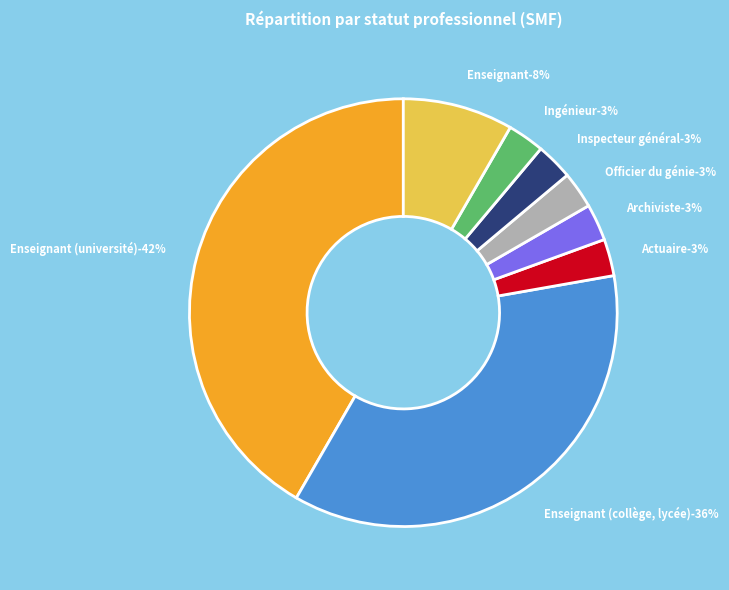

Count the number of slices in the pie.

8